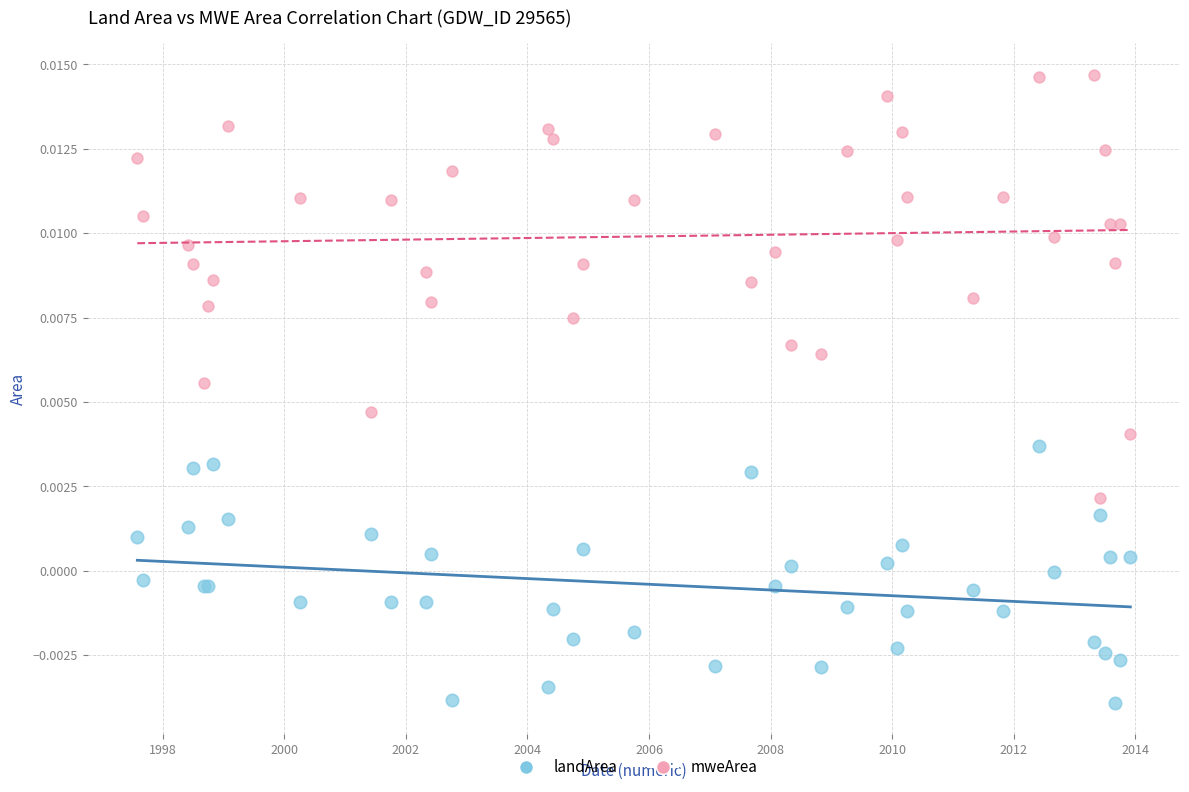

Which series has the largest Y range (max minus min)?

mweArea